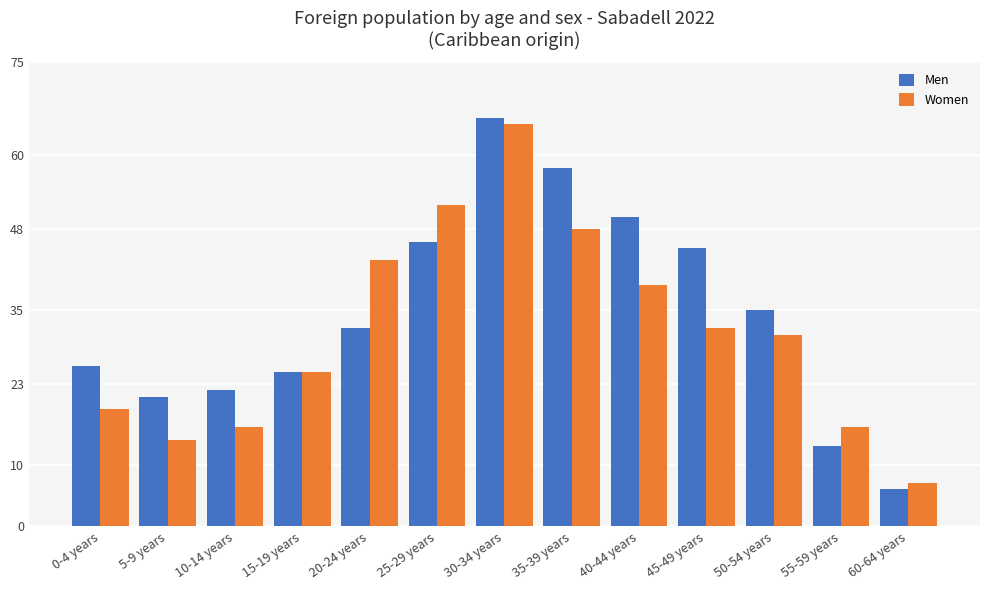

What are all the series names shown in the legend?

Men, Women